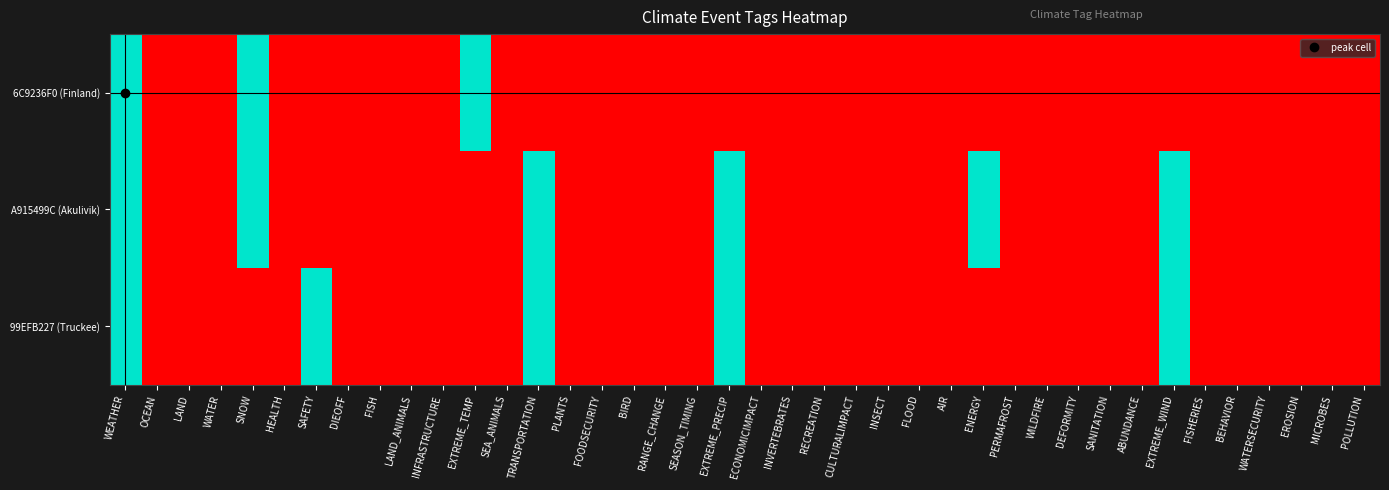

Which label corresponds to the largest value in the chart?

WEATHER